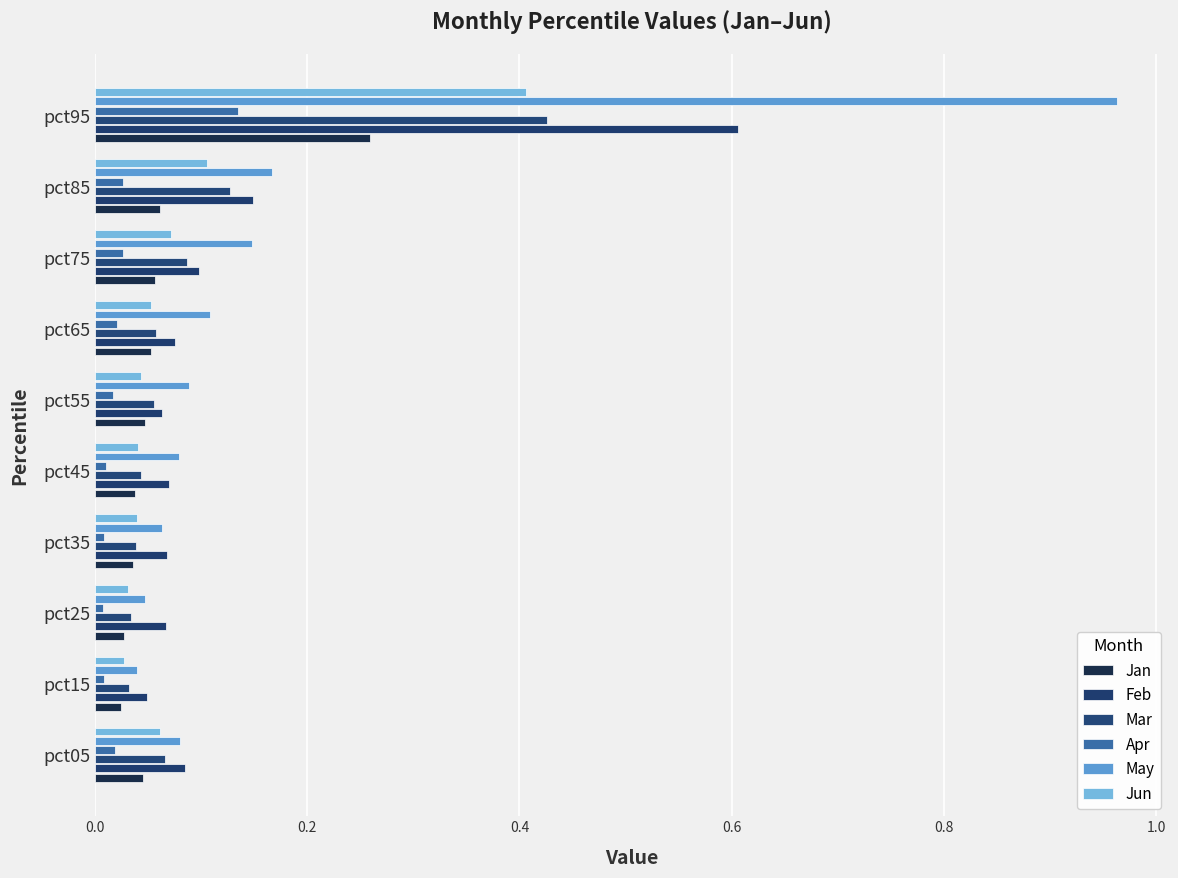

Which series has the largest range (max minus min)?

May